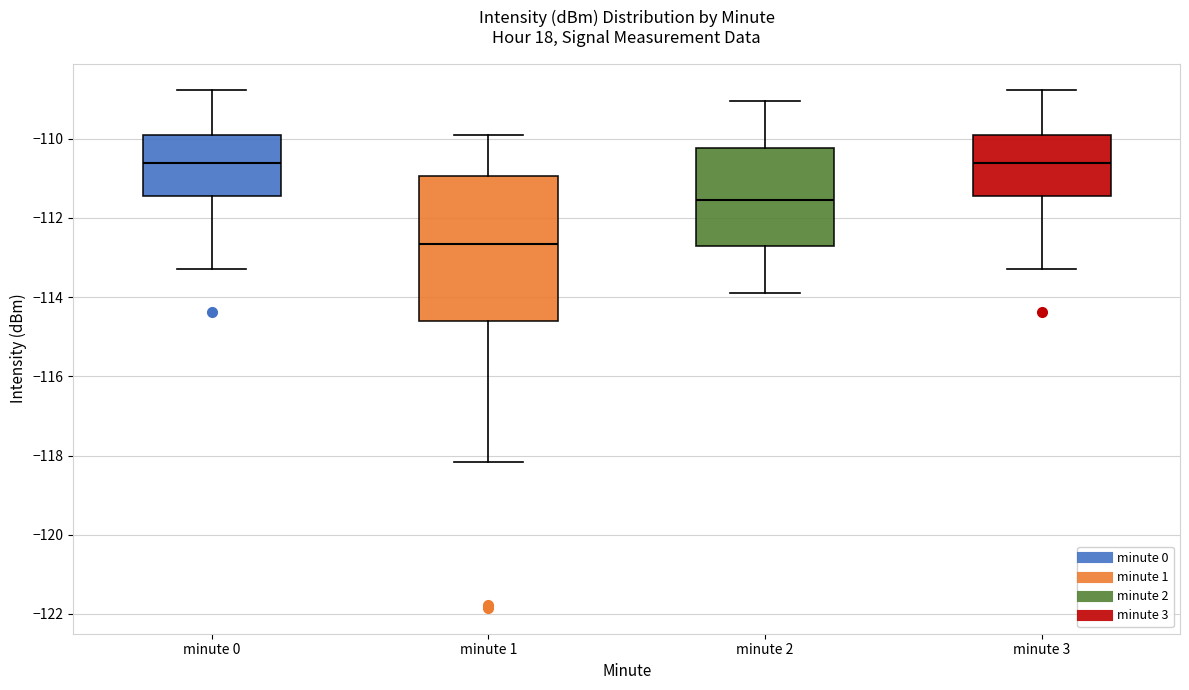

Reading left to right, transcribe this box plot: for each box, give where its median line is, the range the box spans, and where its two whiskers end, as read against the y-axis. The values are not printed on the chart, so give them approximately, as read against the axis.

minute 0: median -110.6, box -111.4 to -110.0, whiskers -113.2 to -108.8
minute 1: median -112.6, box -114.6 to -111.0, whiskers -118.2 to -109.8
minute 2: median -111.6, box -112.6 to -110.2, whiskers -113.8 to -109.0
minute 3: median -110.6, box -111.4 to -110.0, whiskers -113.2 to -108.8